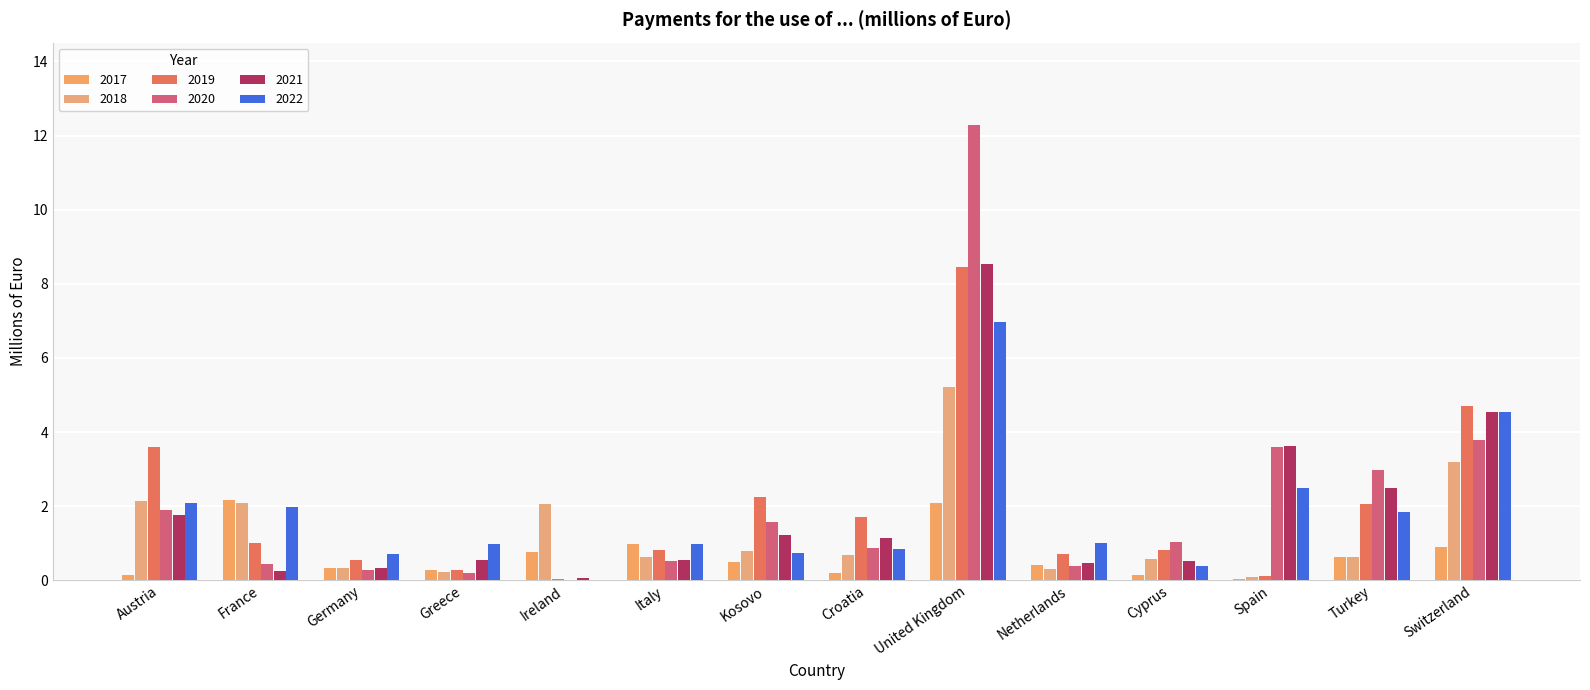

How many groups of bars are there?

14